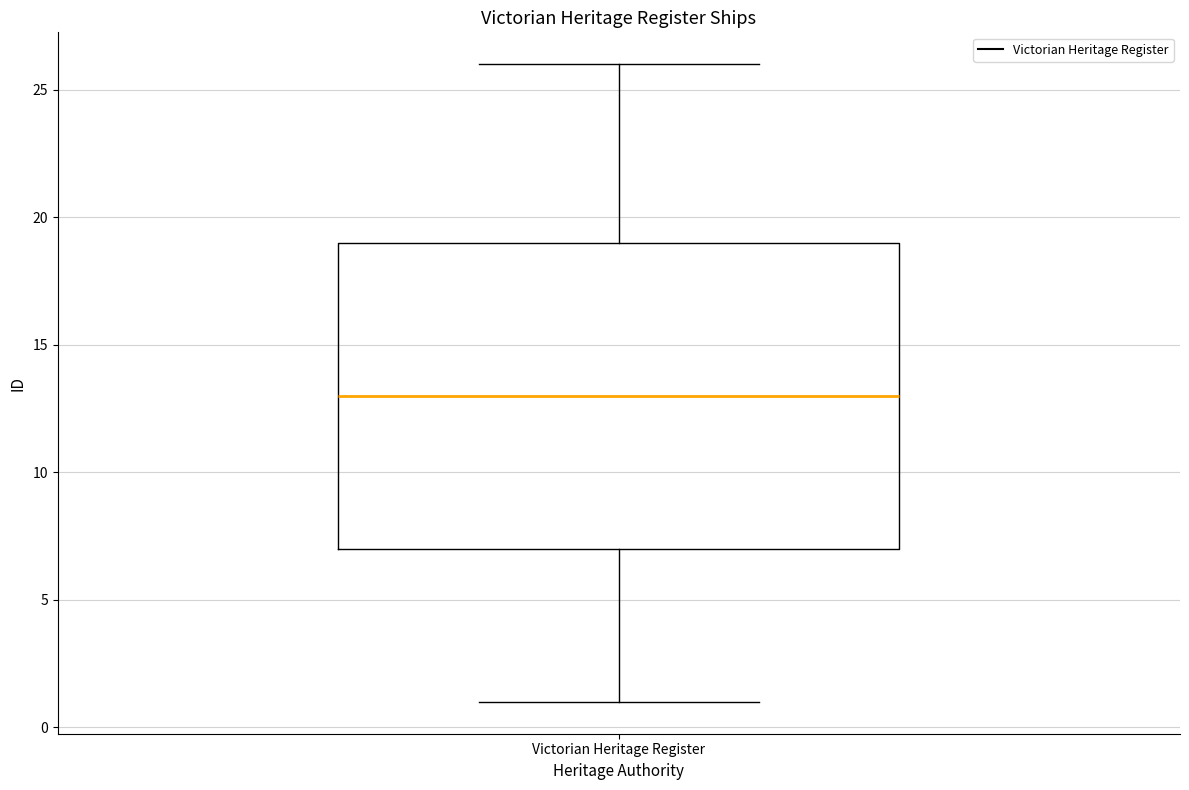

Transcribe this box plot: give where the median line is, the range the box spans, and where the two whiskers end, as read against the y-axis. The values are not printed on the chart, so give them approximately, as read against the axis.

median 13, box 7 to 19, whiskers 1 to 26